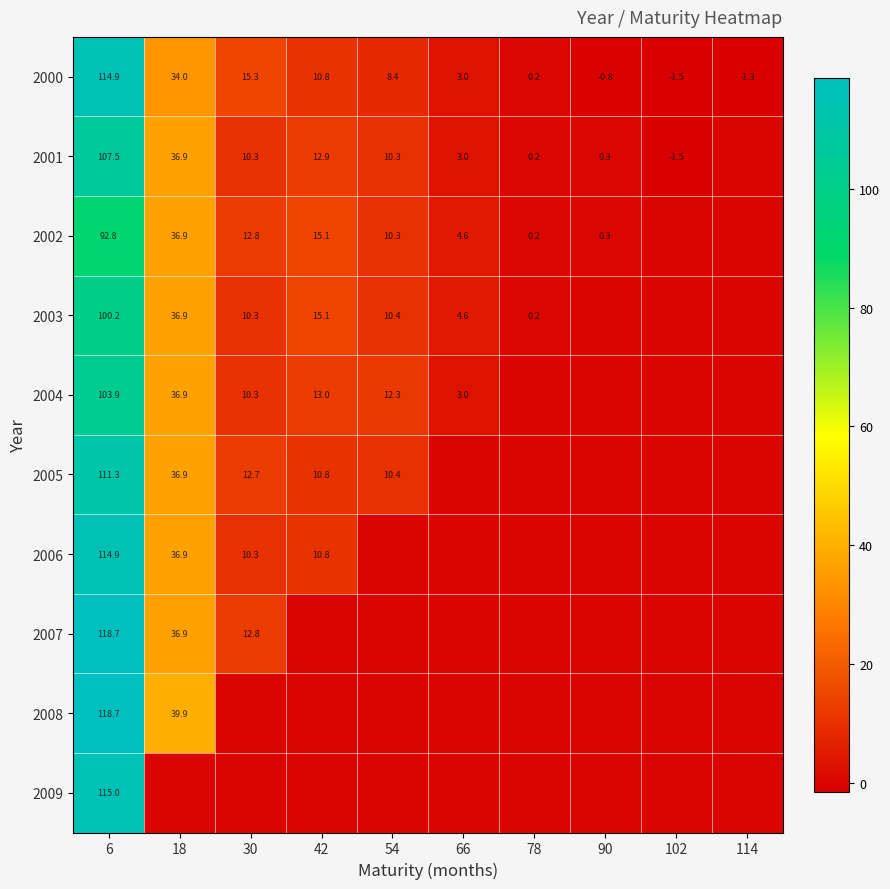

What is the average value of the 2000 series?

18.3